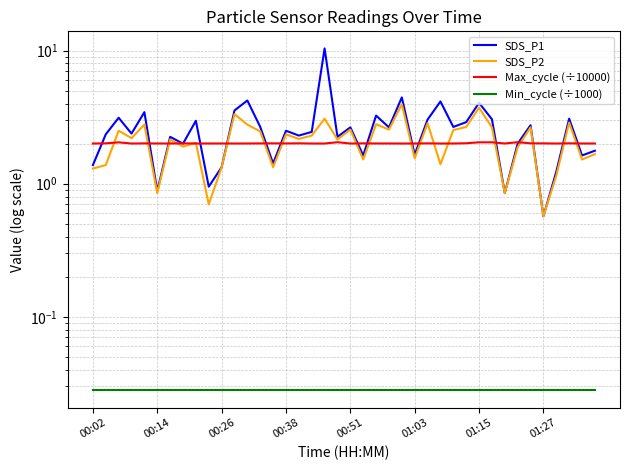

Which series has the largest range (max minus min)?

SDS_P1